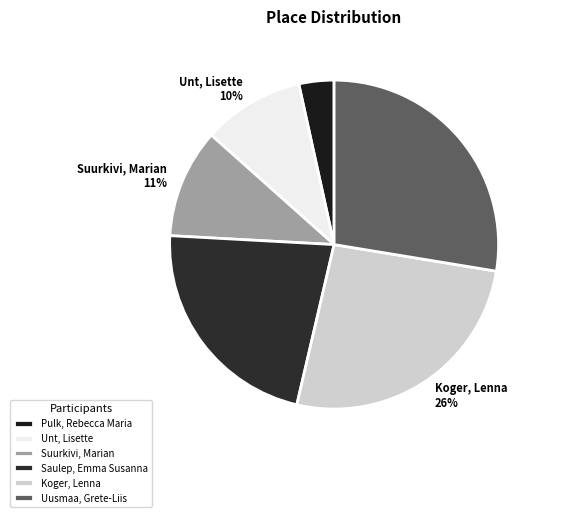

Is it true that Suurkivi, Marian is 16% of the pie?

False